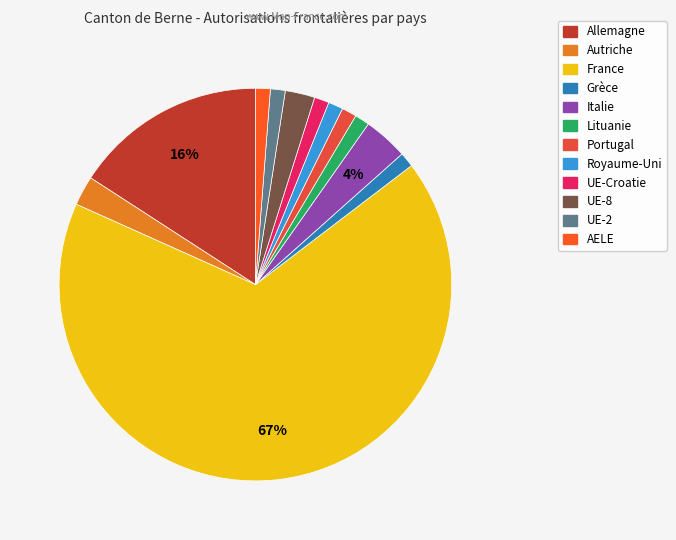

What is the total percentage of Lituanie and Royaume-Uni?

2.4%